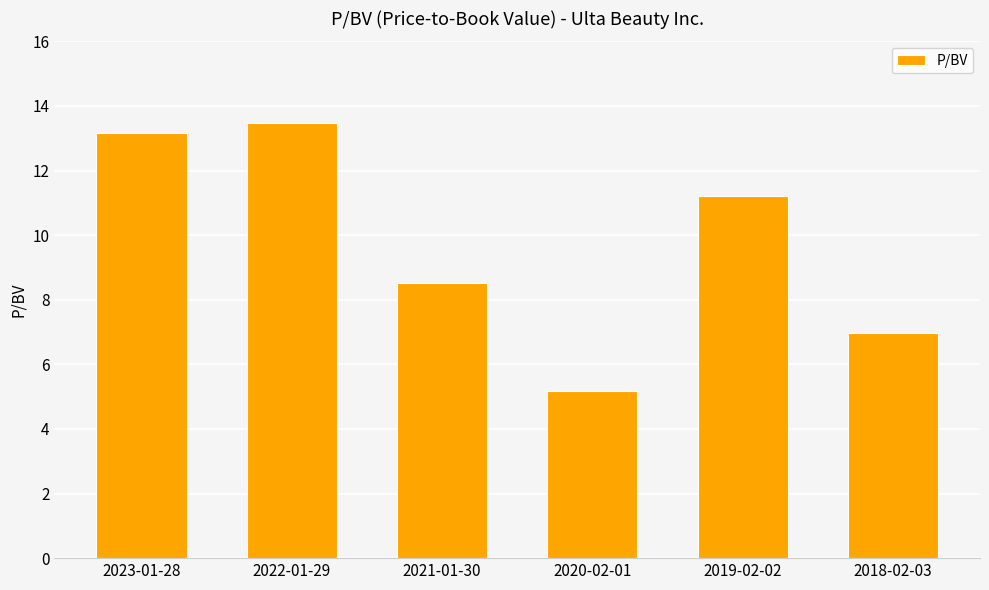

At which category does the chart reach its minimum across all series?

2020-02-01